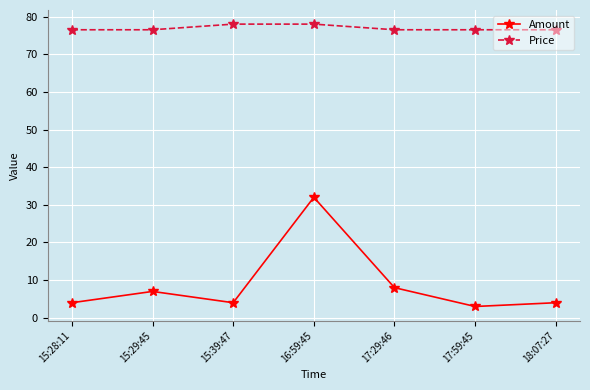

Reading right to left, what are all the values shown in this chart?

Amount: 4.0	3.0	8.0	32.0	4.0	7.0	4.0
Price: 76.5	76.5	76.5	78.0	78.0	76.5	76.5